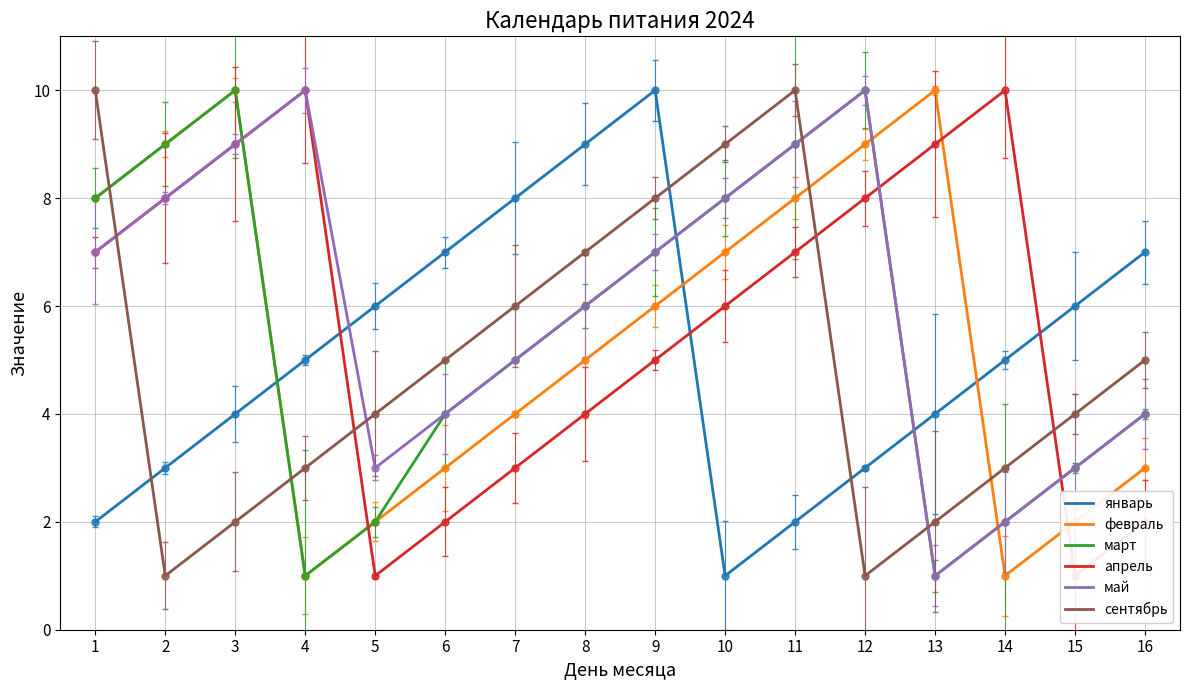

Reading right to left, transcribe all the data shown in this chart.

январь: 16=7	15=6	14=5	13=4	12=3	11=2	10=1	9=10	8=9	7=8	6=7	5=6	4=5	3=4	2=3	1=2
февраль: 16=3	15=2	14=1	13=10	12=9	11=8	10=7	9=6	8=5	7=4	6=3	5=2	4=1	3=10	2=9	1=8
март: 16=4	15=3	14=2	13=1	12=10	11=9	10=8	9=7	8=6	7=5	6=4	5=2	4=1	3=10	2=9	1=8
апрель: 16=2	15=1	14=10	13=9	12=8	11=7	10=6	9=5	8=4	7=3	6=2	5=1	4=10	3=9	2=8	1=7
май: 16=4	15=3	14=2	13=1	12=10	11=9	10=8	9=7	8=6	7=5	6=4	5=3	4=10	3=9	2=8	1=7
сентябрь: 16=5	15=4	14=3	13=2	12=1	11=10	10=9	9=8	8=7	7=6	6=5	5=4	4=3	3=2	2=1	1=10